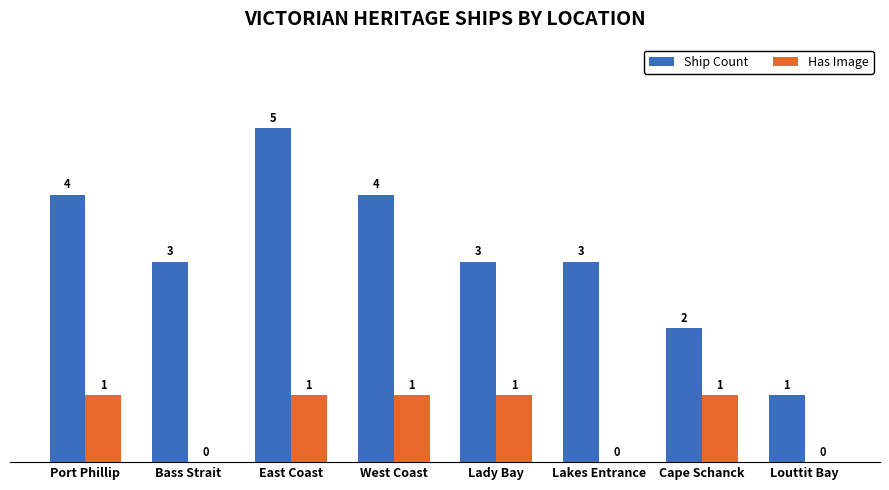

Reading right to left, transcribe all the data shown in this chart.

Ship Count: Louttit Bay=1	Cape Schanck=2	Lakes Entrance=3	Lady Bay=3	West Coast=4	East Coast=5	Bass Strait=3	Port Phillip=4
Has Image: Louttit Bay=0	Cape Schanck=1	Lakes Entrance=0	Lady Bay=1	West Coast=1	East Coast=1	Bass Strait=0	Port Phillip=1